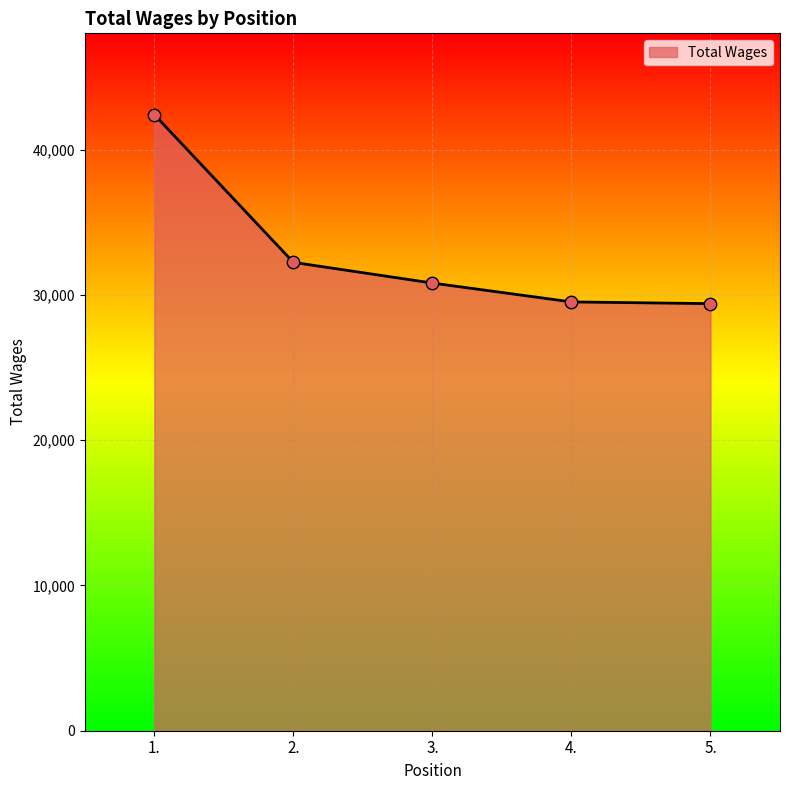

What is the change in value from 2. to 3.?

-1425